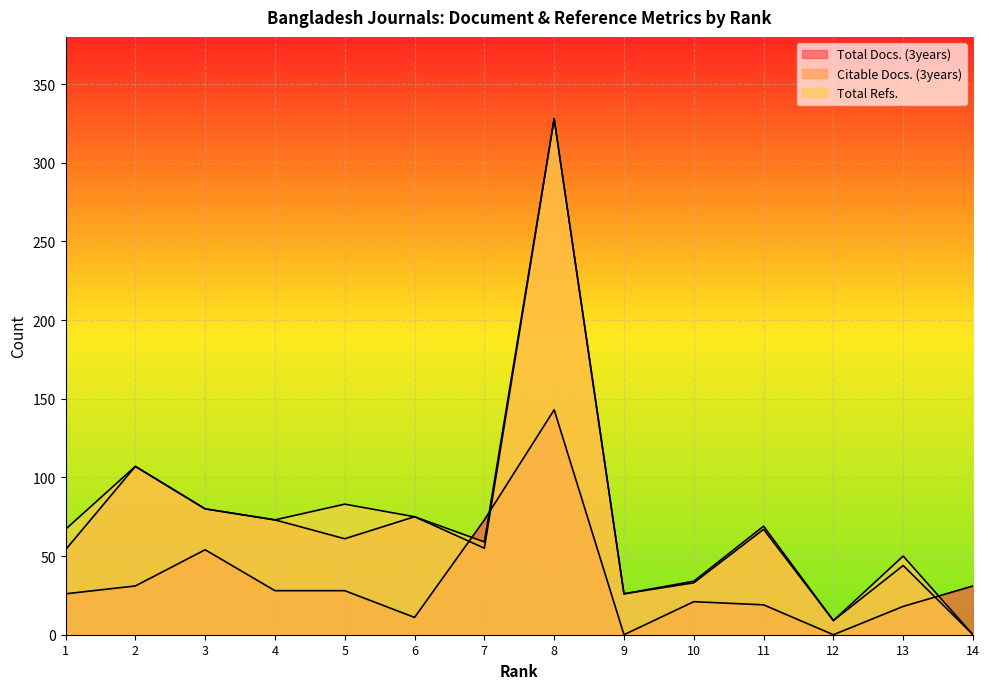

What is the value of the Total Refs. point at the 7th from the left?

59